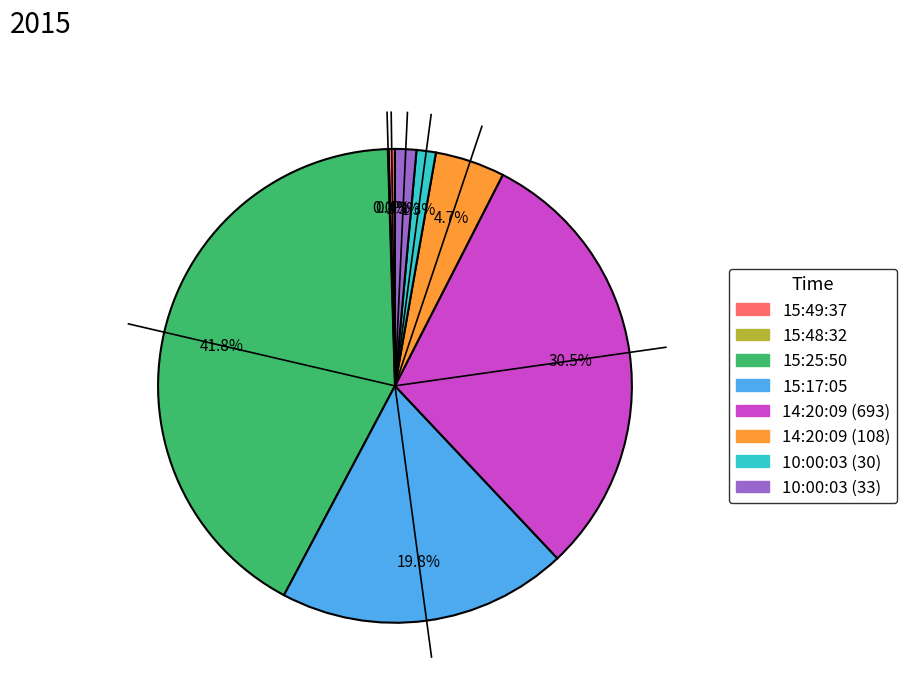

Is there any slice that represents more than half of the pie?

No